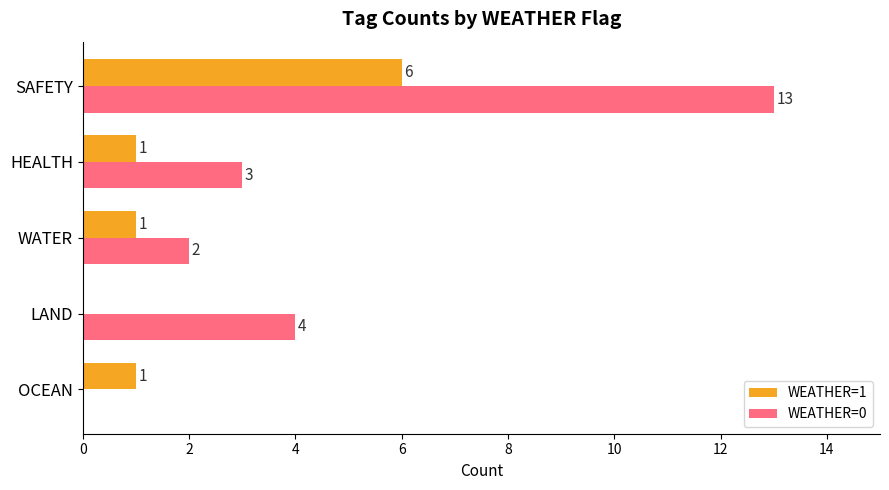

What is the sum of all WEATHER=0 values?

22